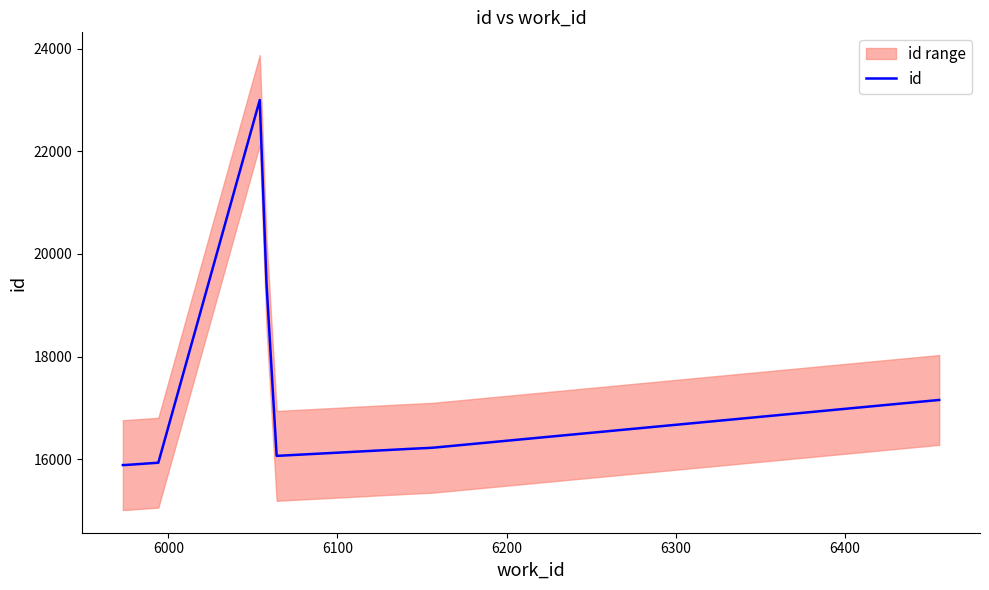

Reading right to left, extract all data points from this chart.

17153	16220	16201	16196	16062	19425	23004	15929	15885	15883